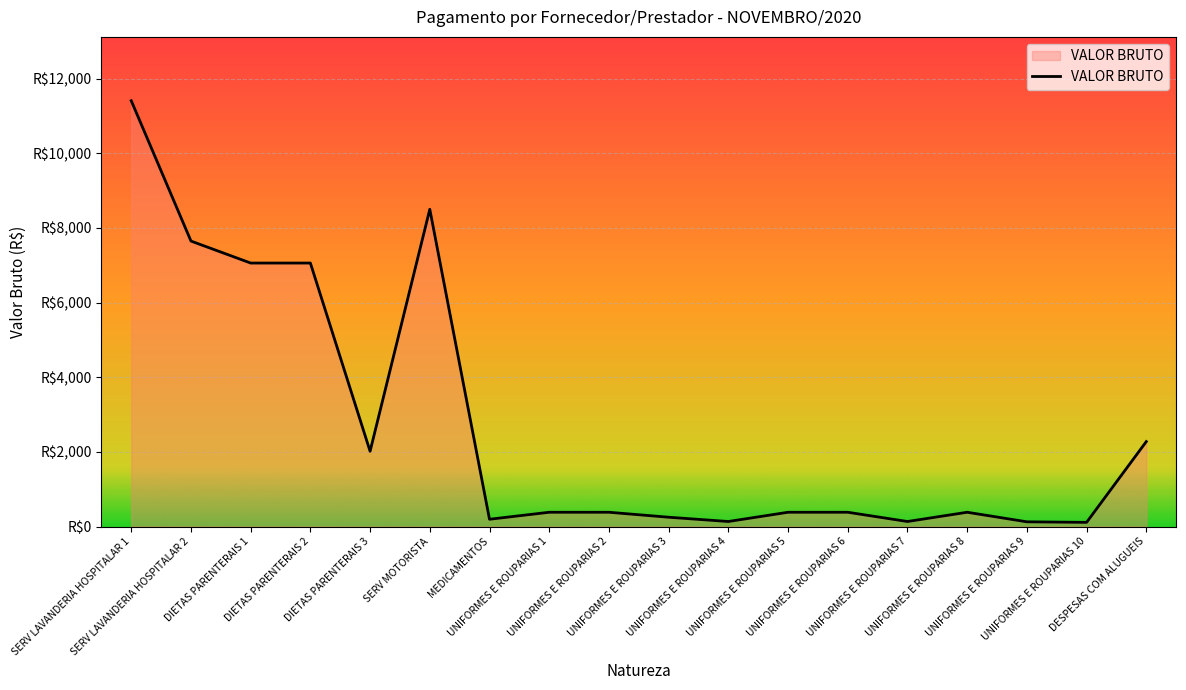

Reading left to right, list all the values displayed in this chart.

SERV LAVANDERIA HOSPITALAR 1=11407.4	SERV LAVANDERIA HOSPITALAR 2=7648.6	DIETAS PARENTERAIS 1=7059.4	DIETAS PARENTERAIS 2=7059.4	DIETAS PARENTERAIS 3=2017.0	SERV MOTORISTA=8500.0	MEDICAMENTOS=195.0	UNIFORMES E ROUPARIAS 1=382.6	UNIFORMES E ROUPARIAS 2=382.6	UNIFORMES E ROUPARIAS 3=249.5	UNIFORMES E ROUPARIAS 4=134.8	UNIFORMES E ROUPARIAS 5=382.6	UNIFORMES E ROUPARIAS 6=382.6	UNIFORMES E ROUPARIAS 7=134.8	UNIFORMES E ROUPARIAS 8=382.6	UNIFORMES E ROUPARIAS 9=126.6	UNIFORMES E ROUPARIAS 10=111.8	DESPESAS COM ALUGUEIS=2276.4